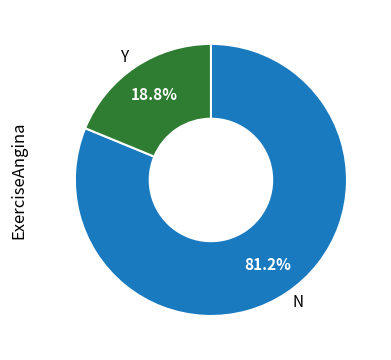

How much of the chart is everything except N?

18.8%